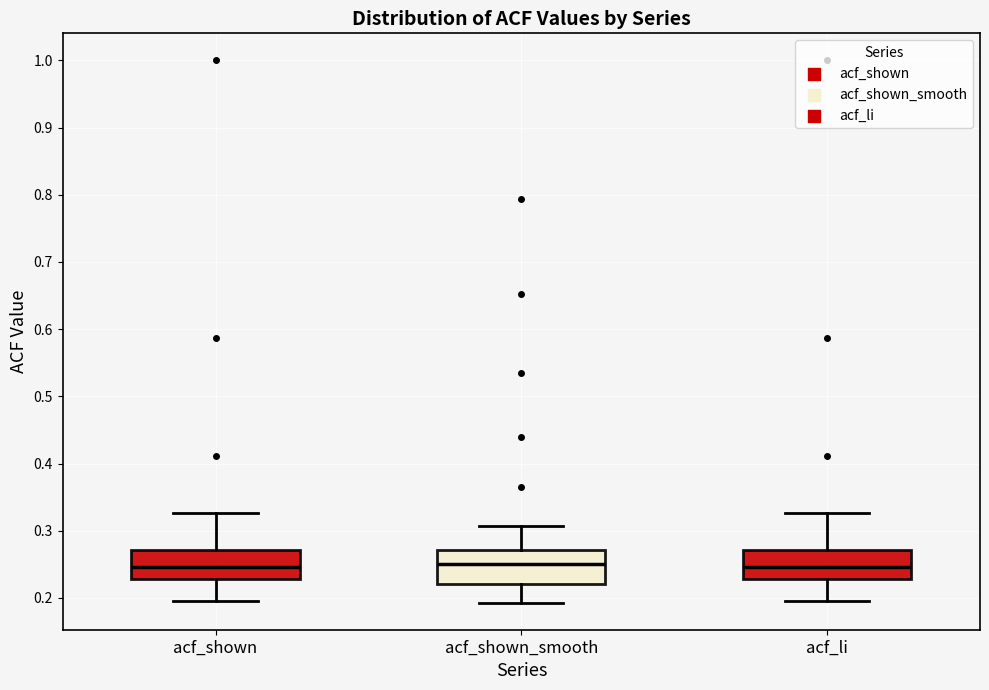

Reading left to right, read every box against the y-axis: the position of its median line, the range the box covers, and the ends of its whiskers. The values are not printed on the chart, so give them approximately, as read against the axis.

acf_shown: median 0.25, box 0.23 to 0.27, whiskers 0.20 to 0.33
acf_shown_smooth: median 0.25, box 0.22 to 0.27, whiskers 0.19 to 0.31
acf_li: median 0.25, box 0.23 to 0.27, whiskers 0.20 to 0.33